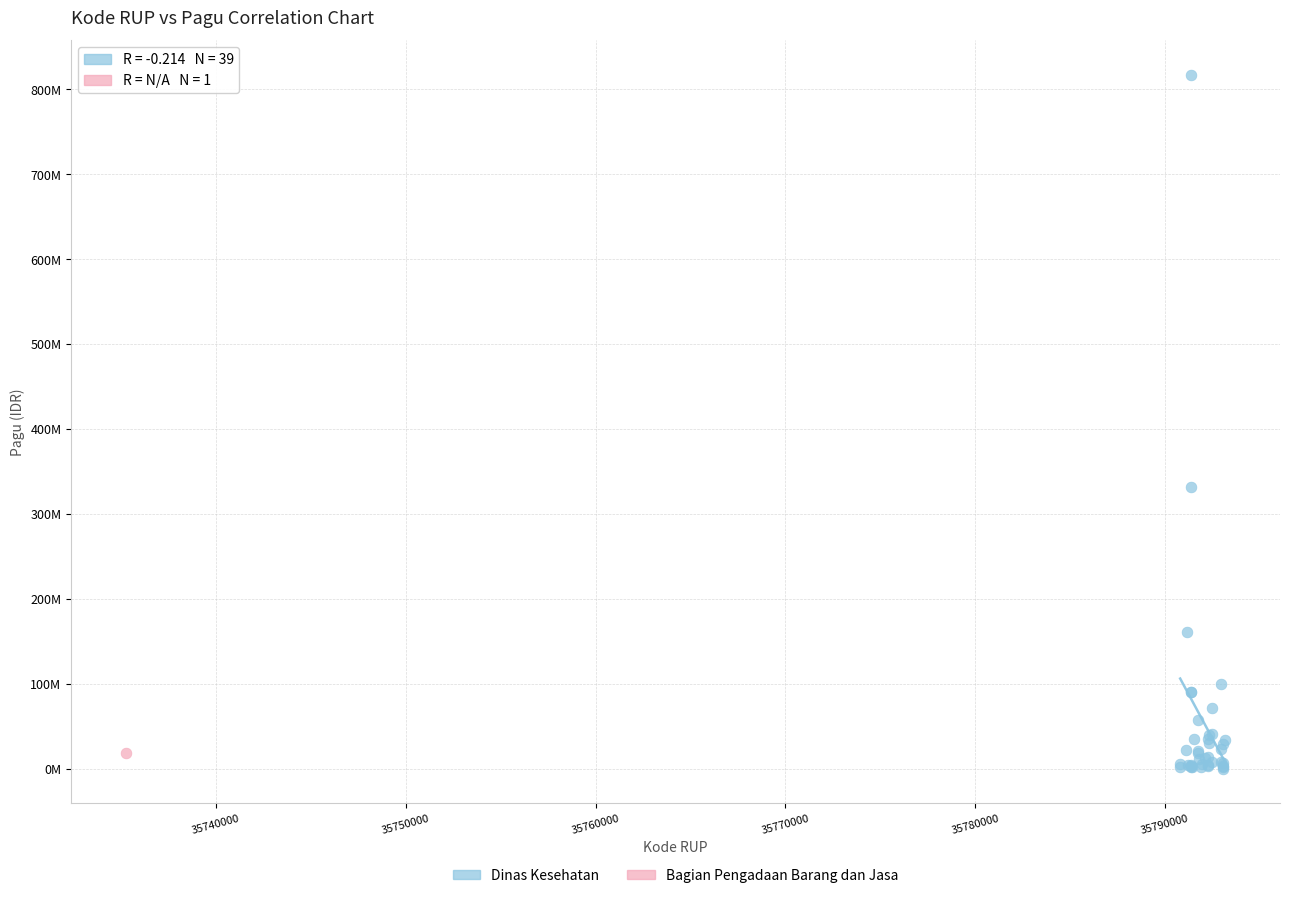

What are all the series names shown in the legend?

Dinas Kesehatan, Bagian Pengadaan Barang dan Jasa